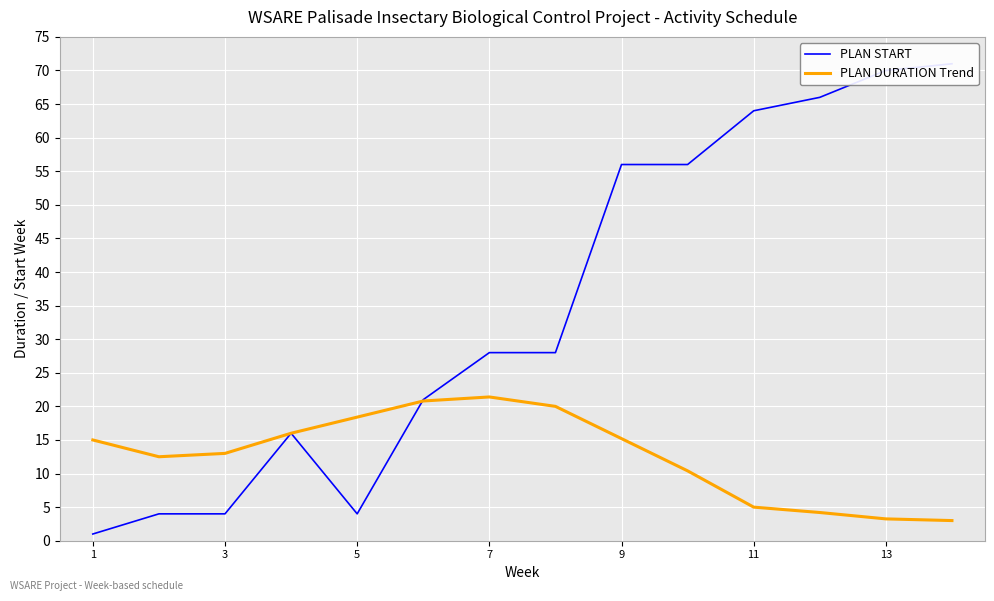

Is the value of PLAN START at 7 greater than the value of PLAN DURATION Trend at 11?

No